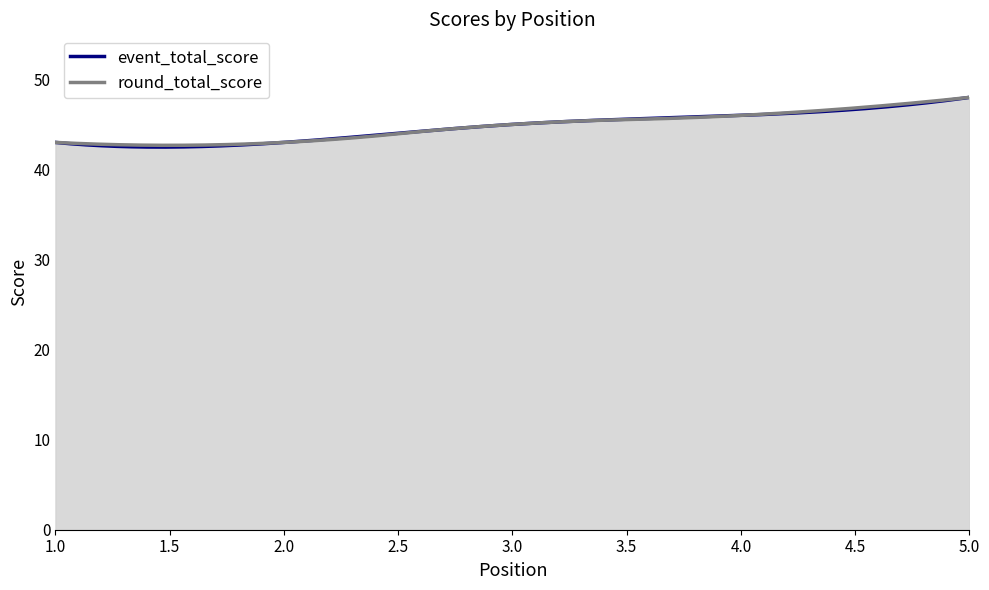

Where does the event_total_score series first go above 45?

4